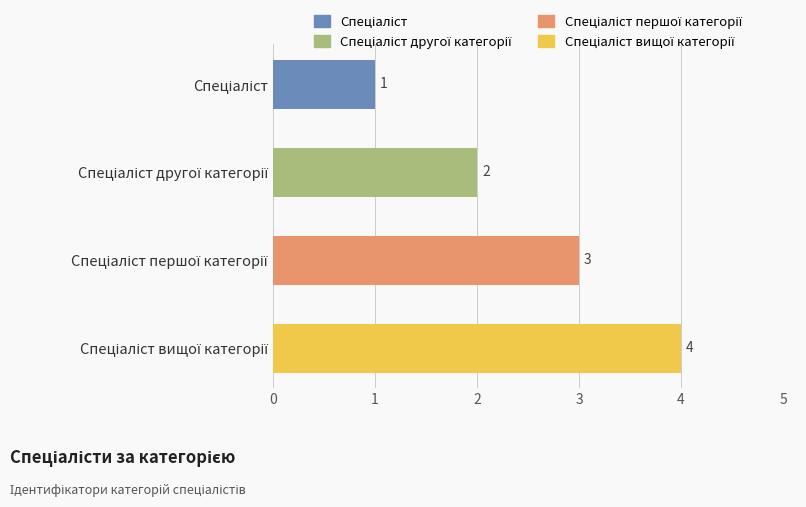

Does the chart contain any negative values?

No